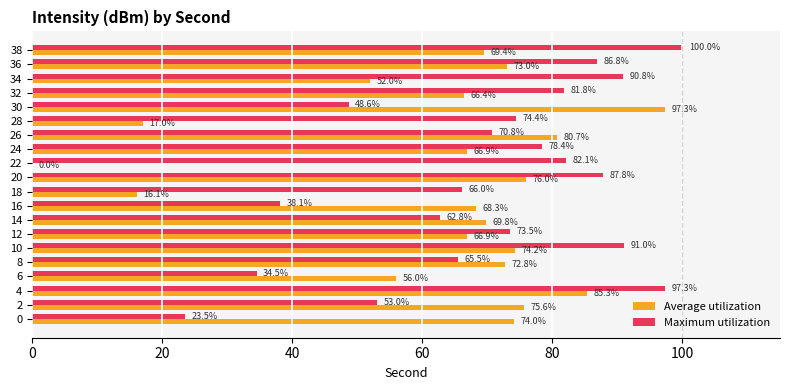

What value does the Maximum utilization series have at 36?

86.8